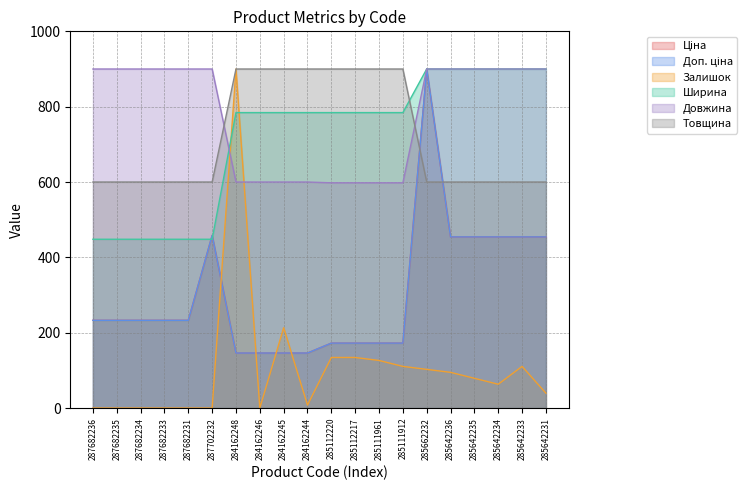

Reading left to right, transcribe all the data shown in this chart.

Ціна: 232.9	232.9	232.9	232.9	232.9	458.2	146.0	146.0	146.0	146.0	172.3	172.3	172.3	172.3	900.0	454.3	454.3	454.3	454.3	454.3
Доп. ціна: 232.9	232.9	232.9	232.9	232.9	458.2	146.0	146.0	146.0	146.0	172.3	172.3	172.3	172.3	900.0	454.3	454.3	454.3	454.3	454.3
Залишок: 0.0	0.0	0.0	0.0	0.0	0.0	900.0	0.0	213.2	7.9	134.2	134.2	126.3	110.5	102.6	94.7	78.9	63.2	110.5	39.5
Ширина: 448.1	448.1	448.1	448.1	448.1	448.1	784.3	784.3	784.3	784.3	784.3	784.3	784.3	784.3	900.0	900.0	900.0	900.0	900.0	900.0
Довжина: 900.0	900.0	900.0	900.0	900.0	900.0	600.0	600.0	600.0	600.0	597.9	597.9	597.9	597.9	900.0	900.0	900.0	900.0	900.0	900.0
Товщина: 600.0	600.0	600.0	600.0	600.0	600.0	900.0	900.0	900.0	900.0	900.0	900.0	900.0	900.0	600.0	600.0	600.0	600.0	600.0	600.0